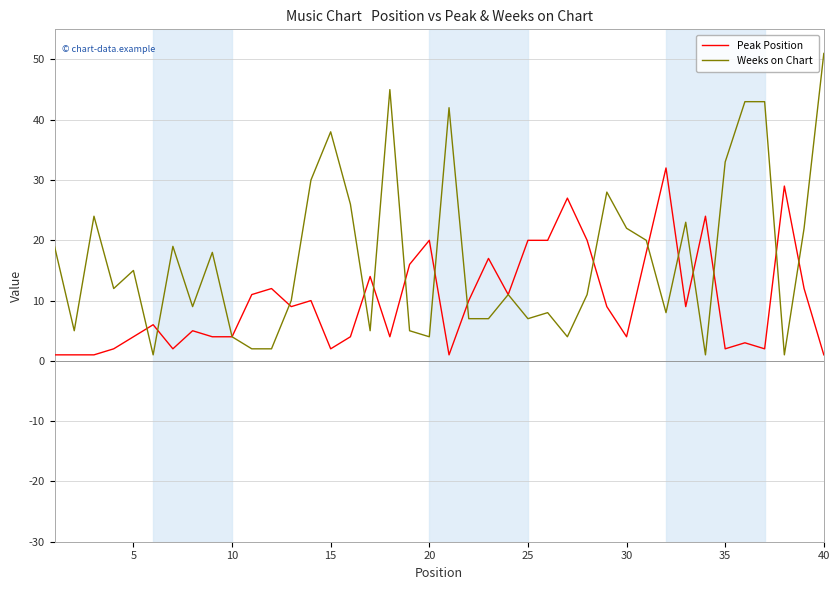

What is the difference between the maximum and second lowest values in the Weeks on Chart series?

50